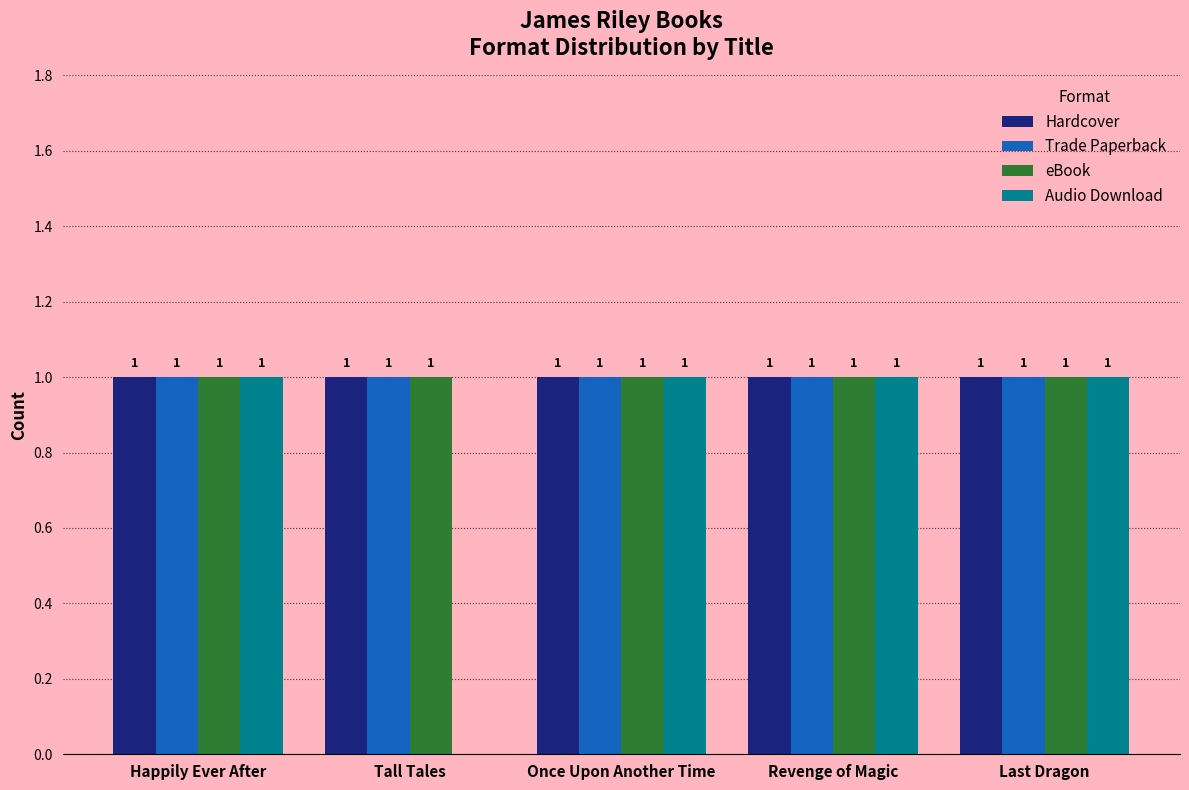

Which series has the widest spread of values?

Audio Download